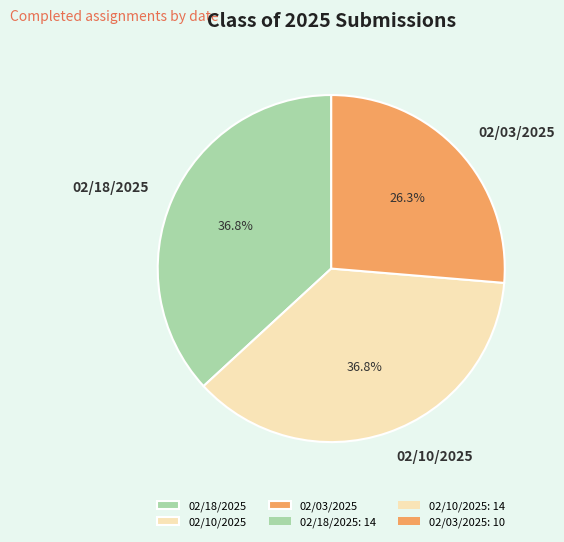

How many slices are in this pie chart?

3